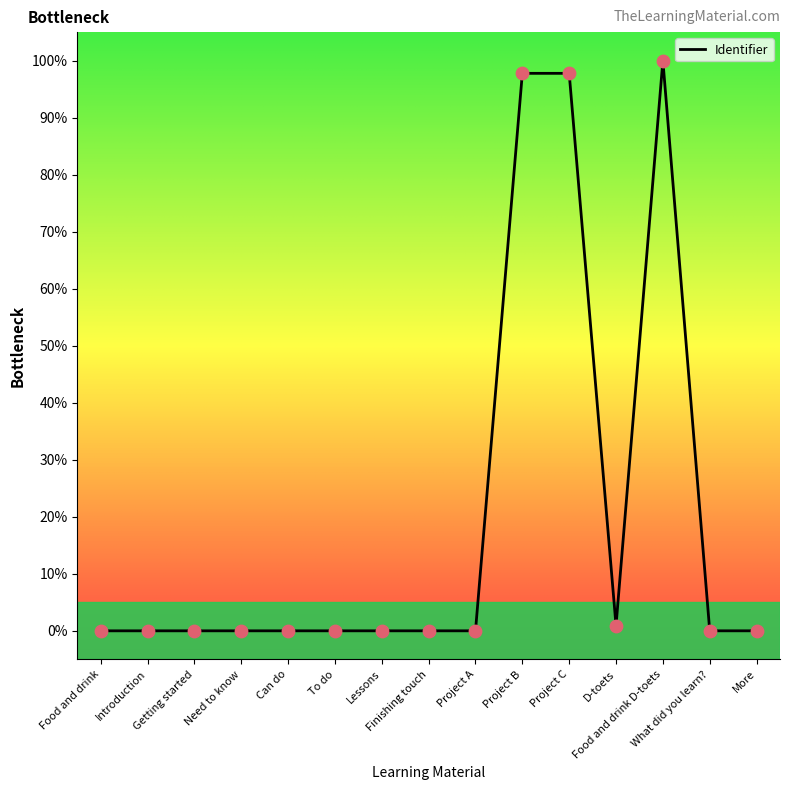

What is the change in value from Project B to More?

-97.8